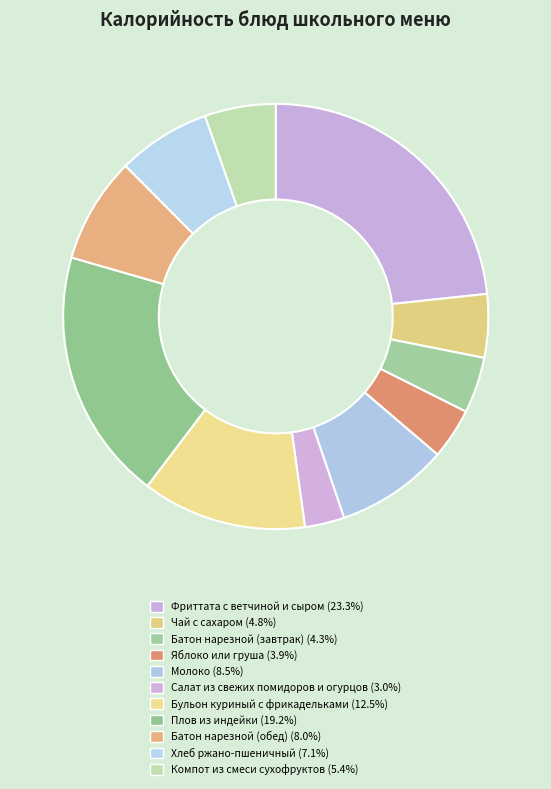

Is there a majority slice in this chart?

No